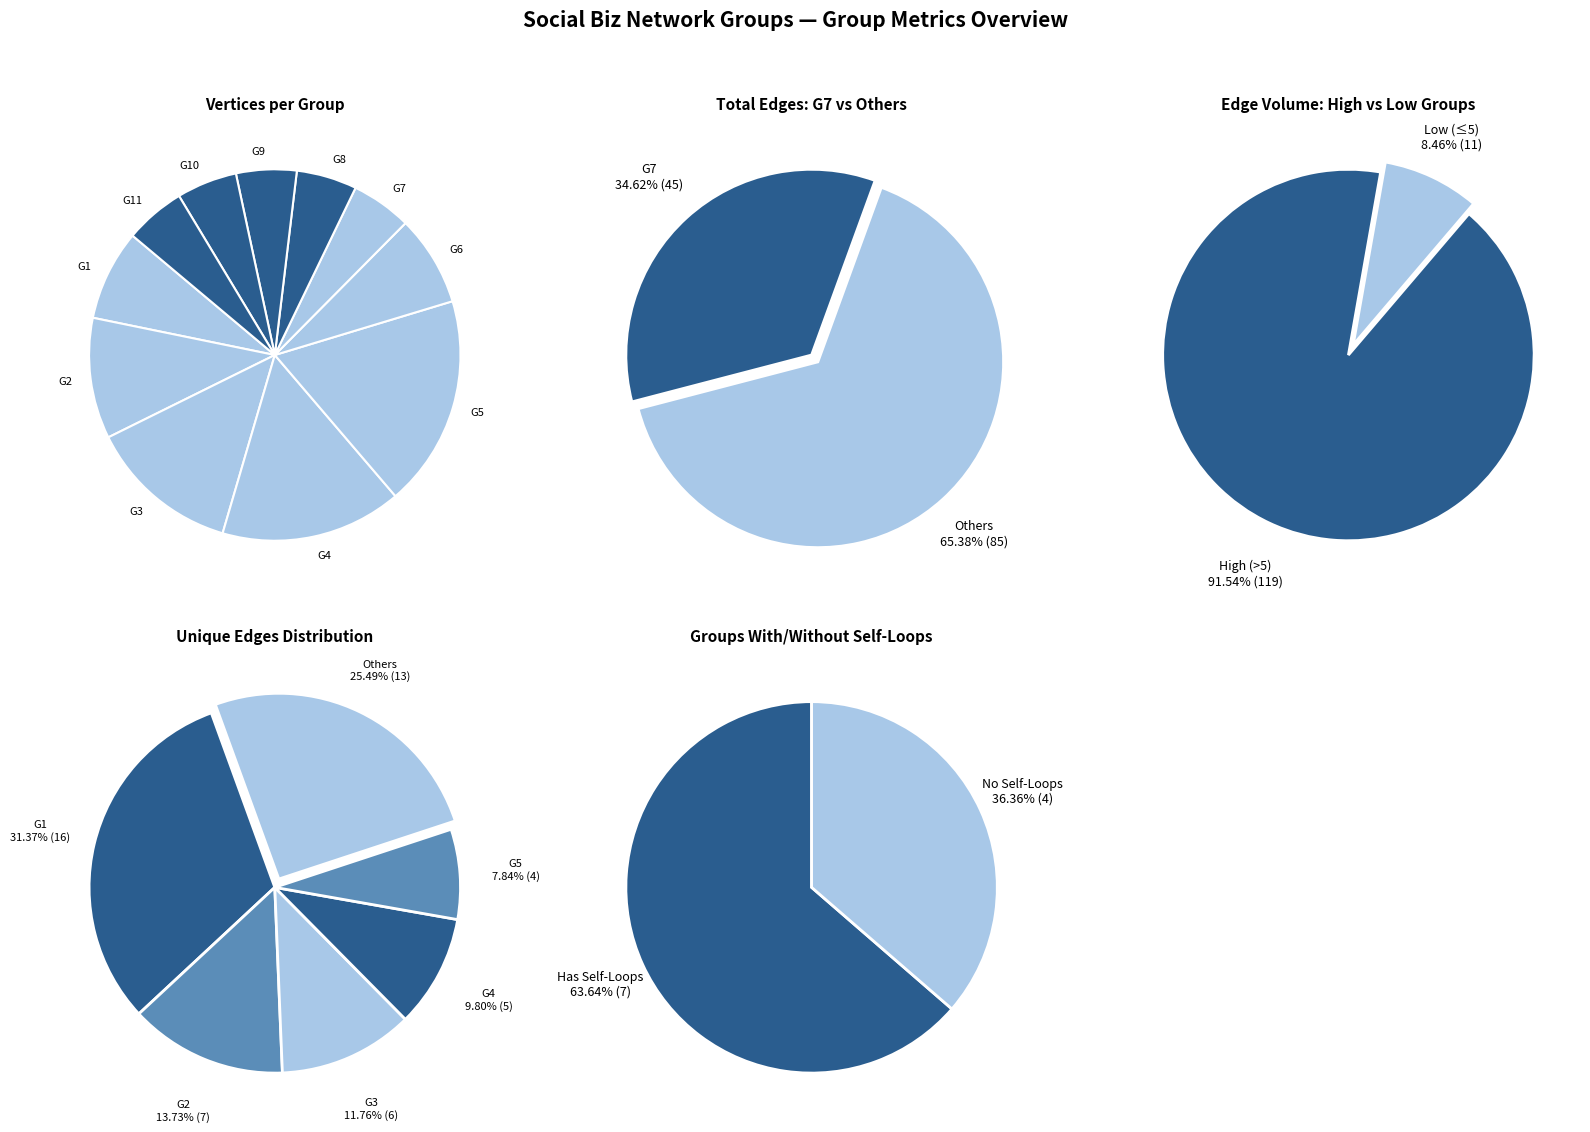

To the nearest percent, what is the average slice percentage?

9%